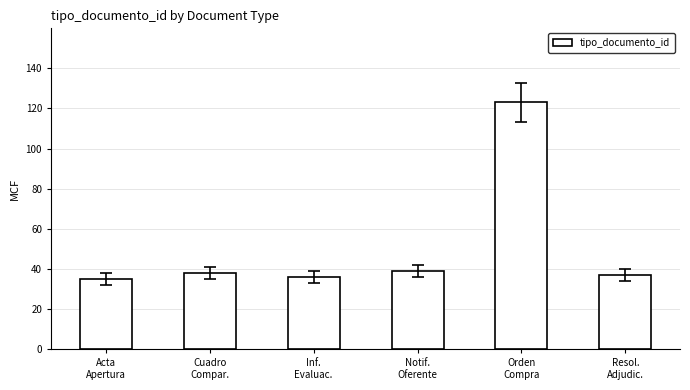

What is the value of the 1st bar from the left?

35